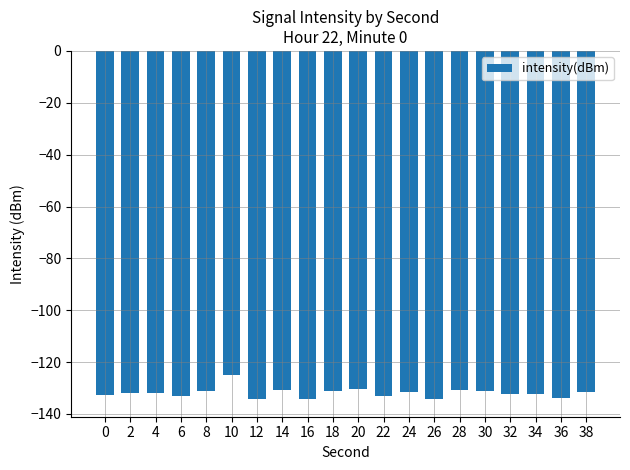

What is the sum of all values?

-2637.1